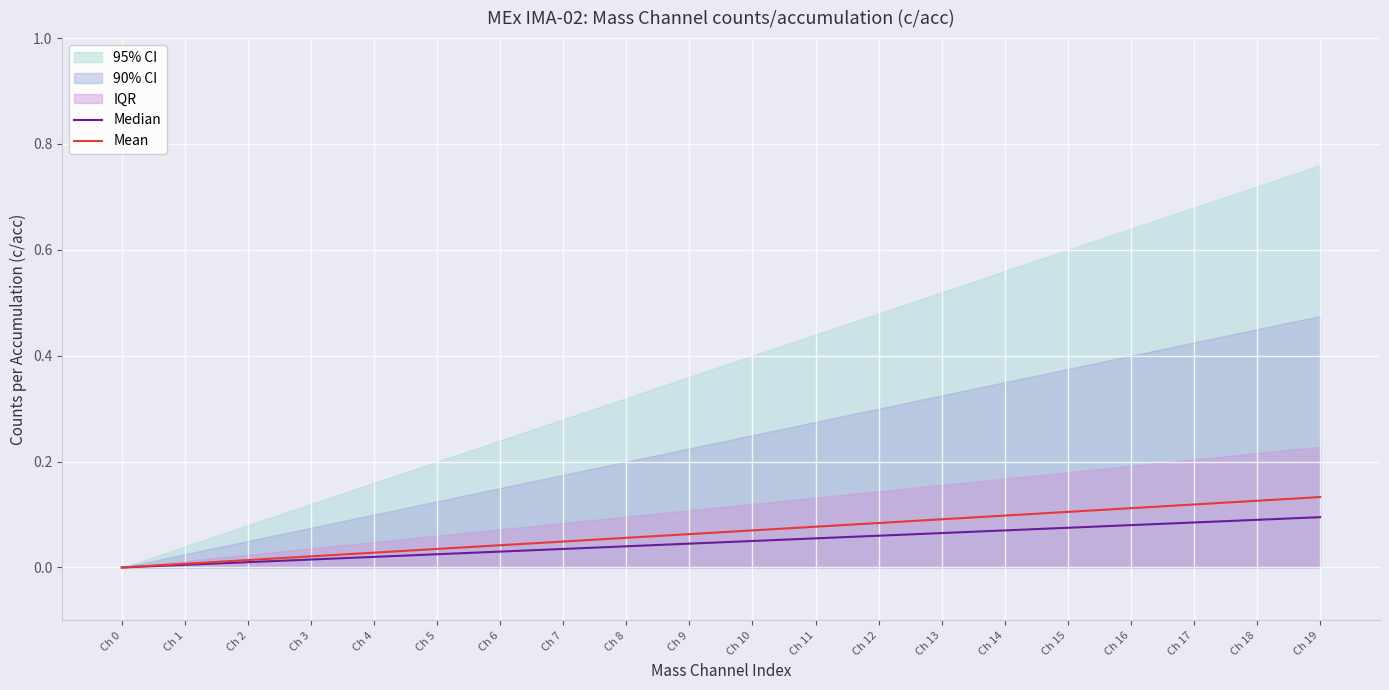

True or false: Median has a value of 0.0 at Ch 5.

False